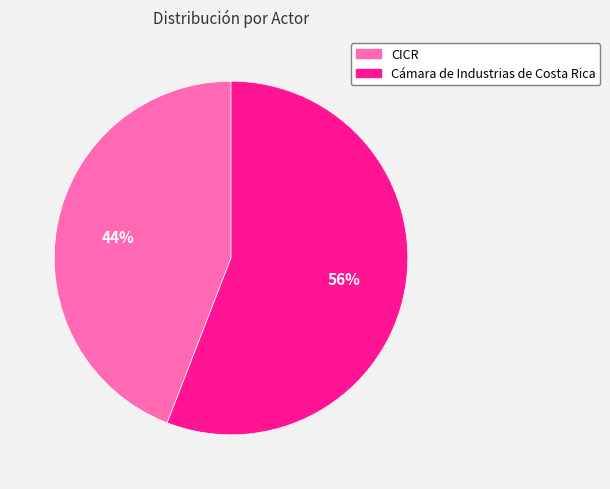

Is the sum of Cámara de Industrias de Costa Rica and CICR greater than half?

Yes